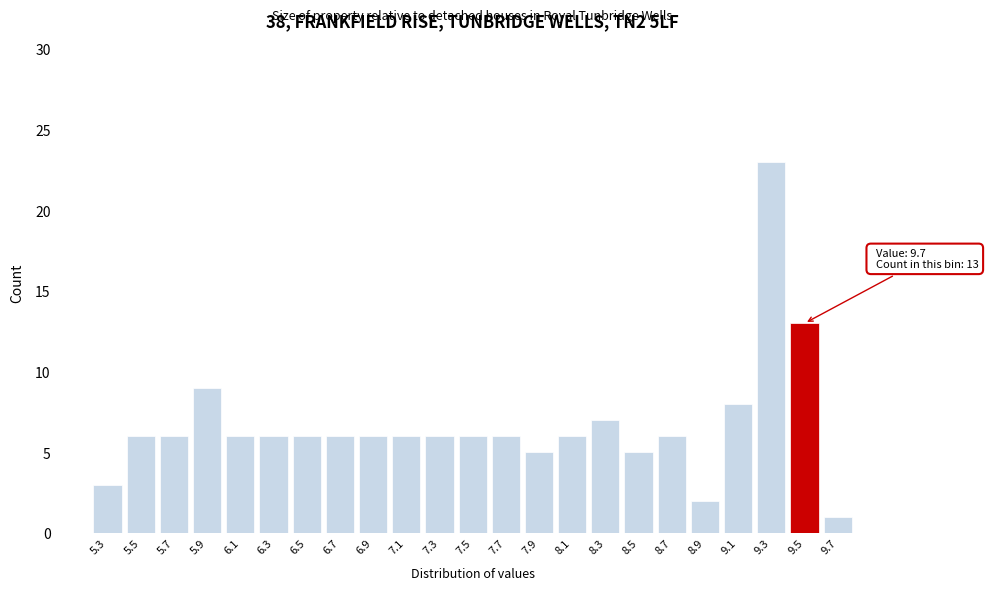

Reading right to left, what are all the values shown in this chart?

1	13	23	8	2	6	5	7	6	5	6	6	6	6	6	6	6	6	6	9	6	6	3